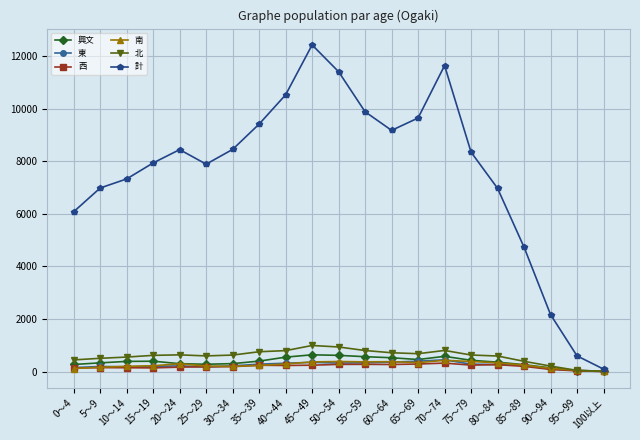

In 計, how many points are higher than both neighbors (excluding endpoints)?

3